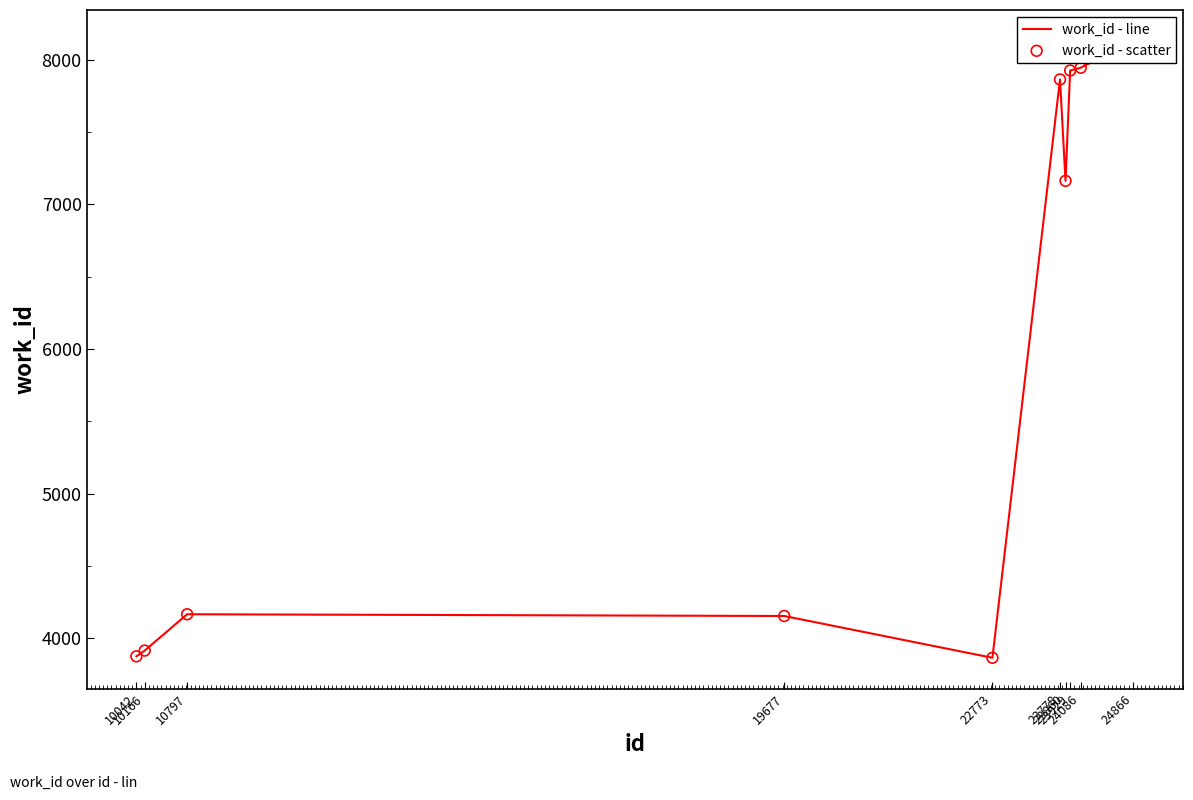

Which series reaches the minimum Y coordinate?

work_id - line